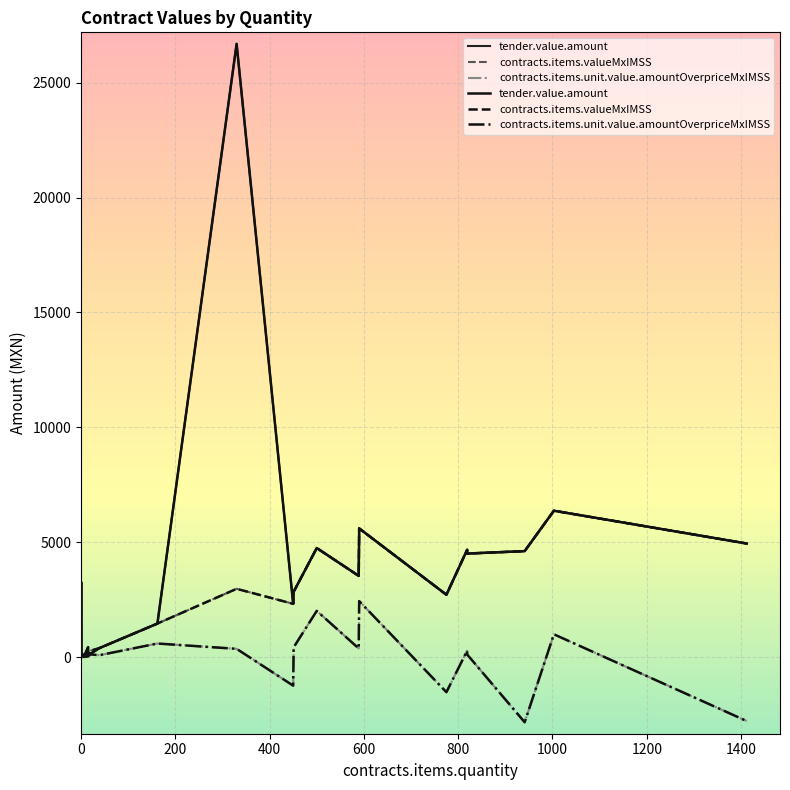

Which category has the lowest value in the contracts.items.unit.value.amountOverpriceMxIMSS series?

941